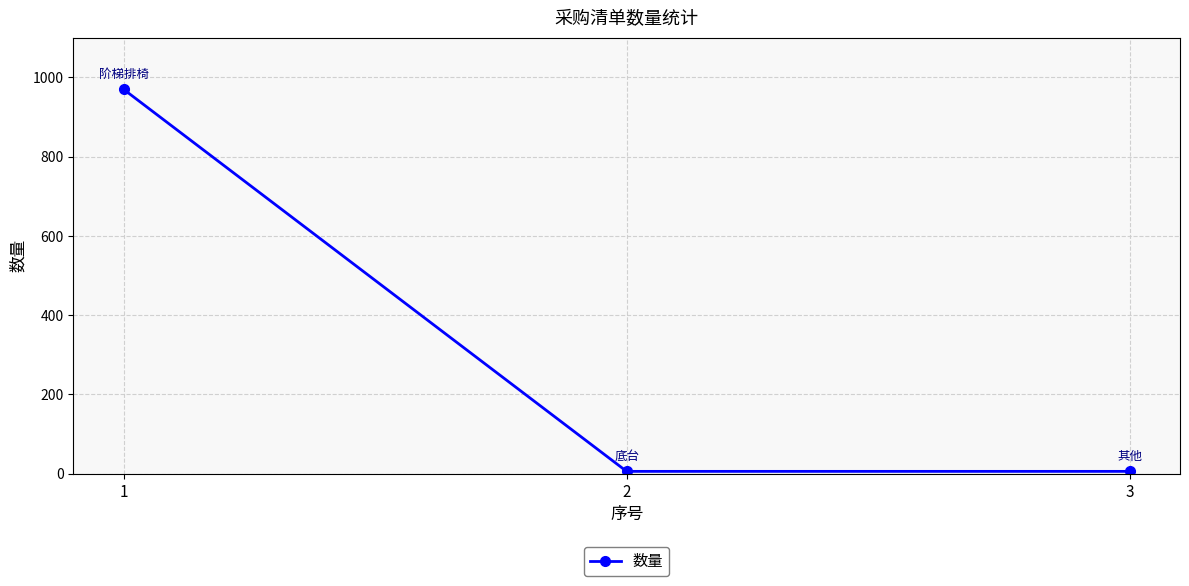

What is the greatest value displayed?

970